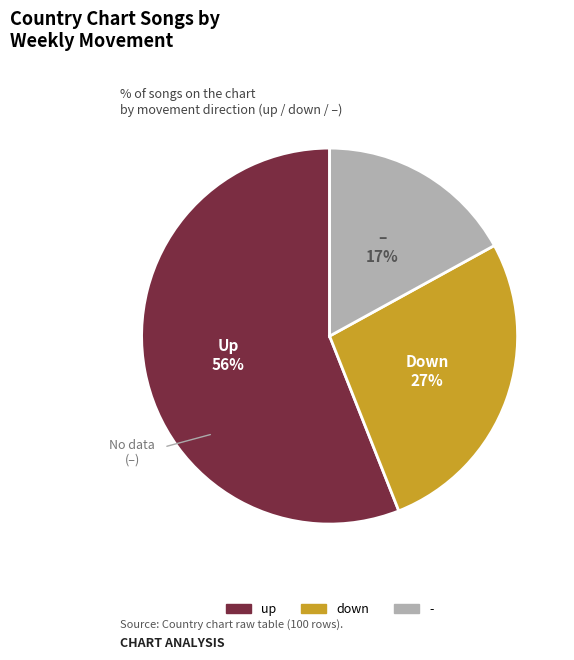

How many slices are in this pie chart?

3